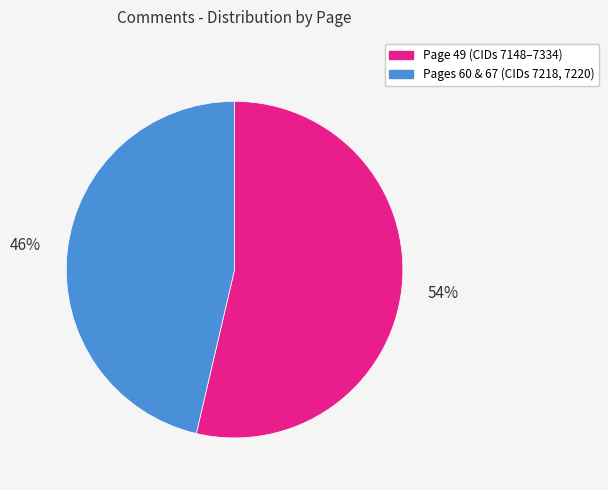

Is there a majority slice in this chart?

Yes